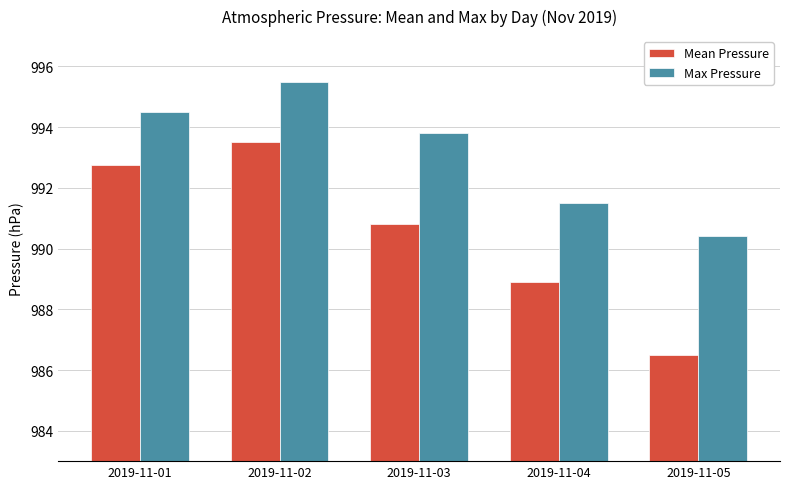

At which category is the sum across all series the highest?

2019-11-02